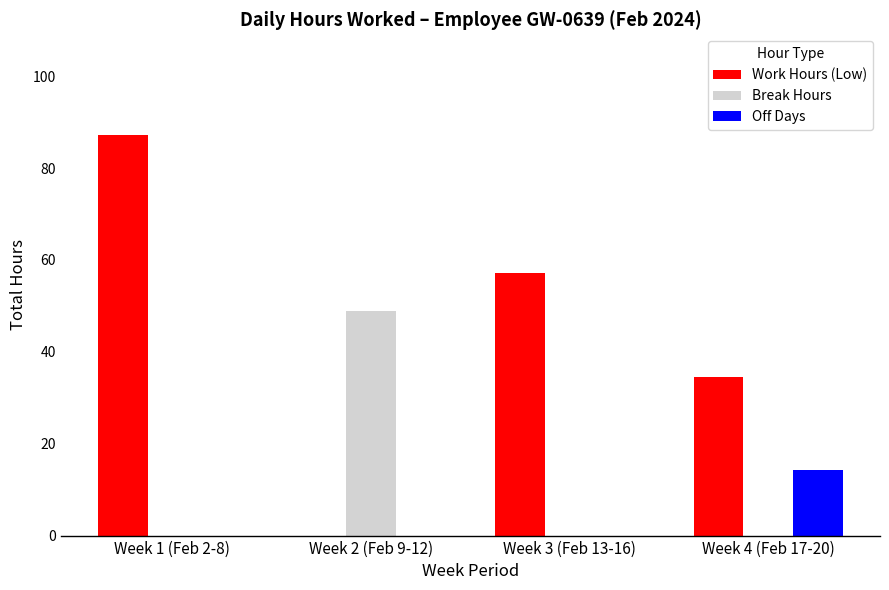

How many categories are shown in the chart?

4